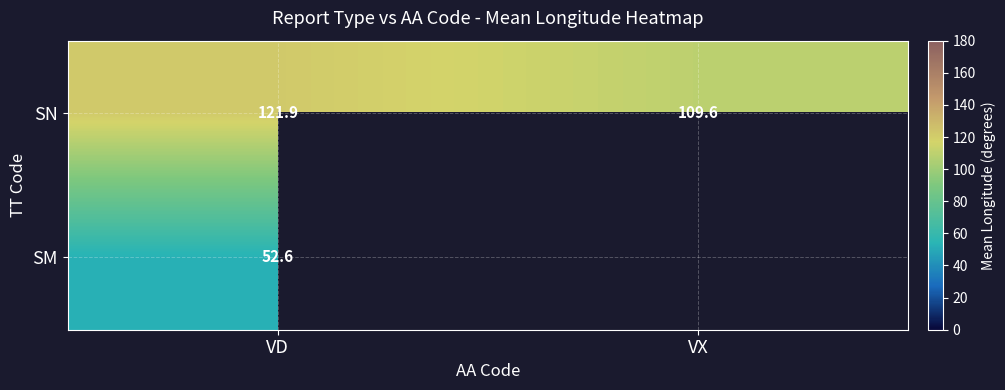

At which label is SN closest to 115?

VX